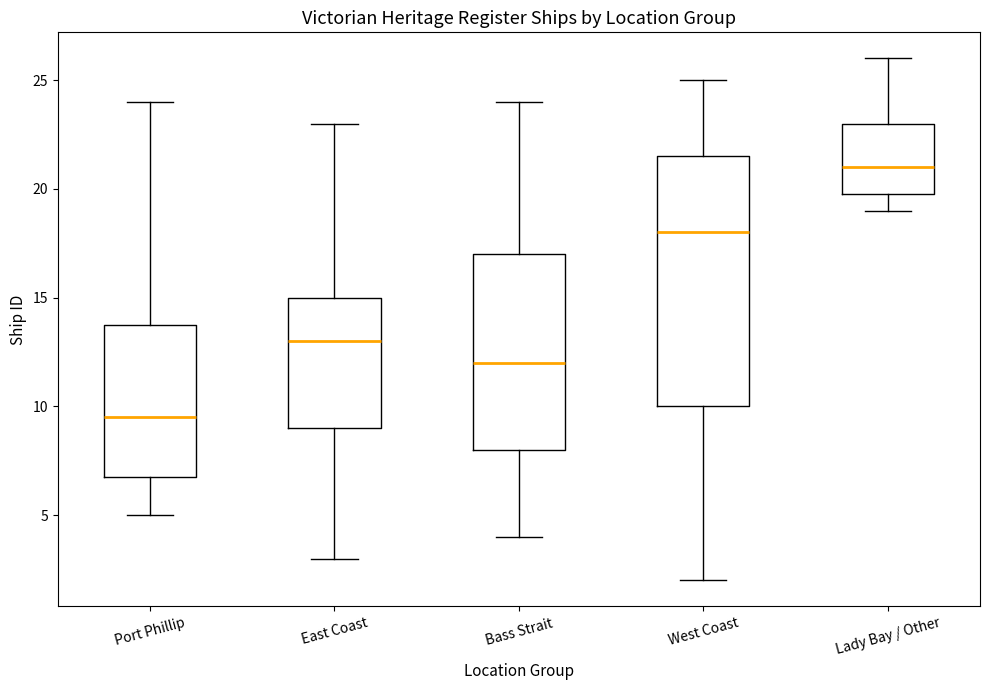

Where is the lower edge of the box for Port Phillip on the y-axis? The values are not printed on the chart, so give them approximately, as read against the axis.

7.0